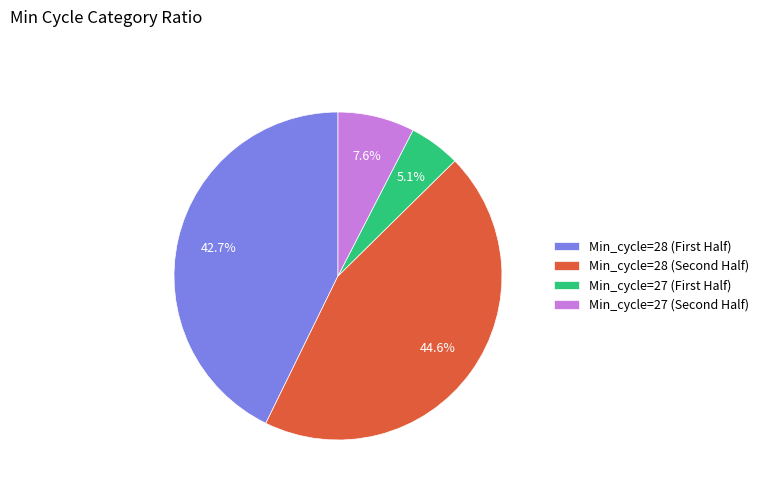

Does any single category account for the majority?

No